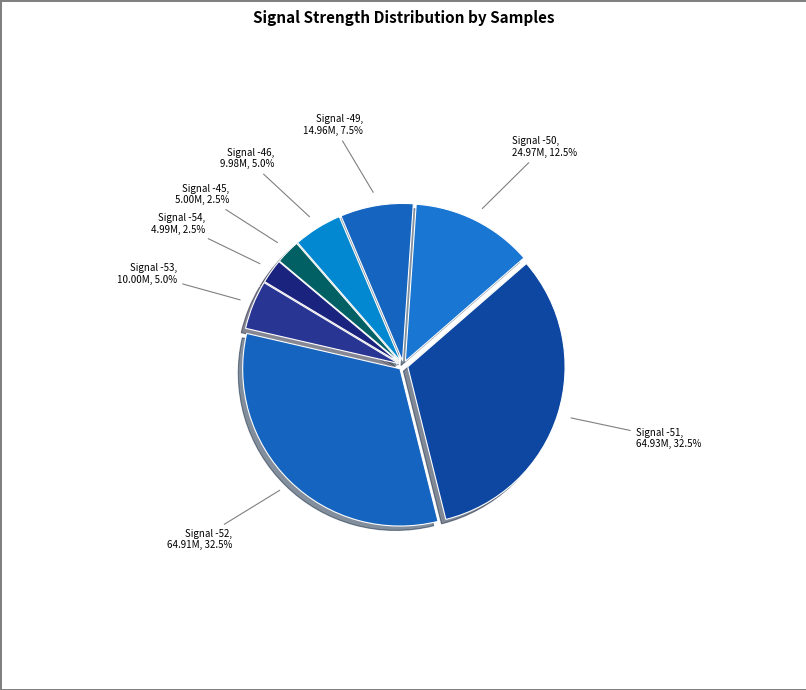

To the nearest percent, what is the average slice percentage?

12%